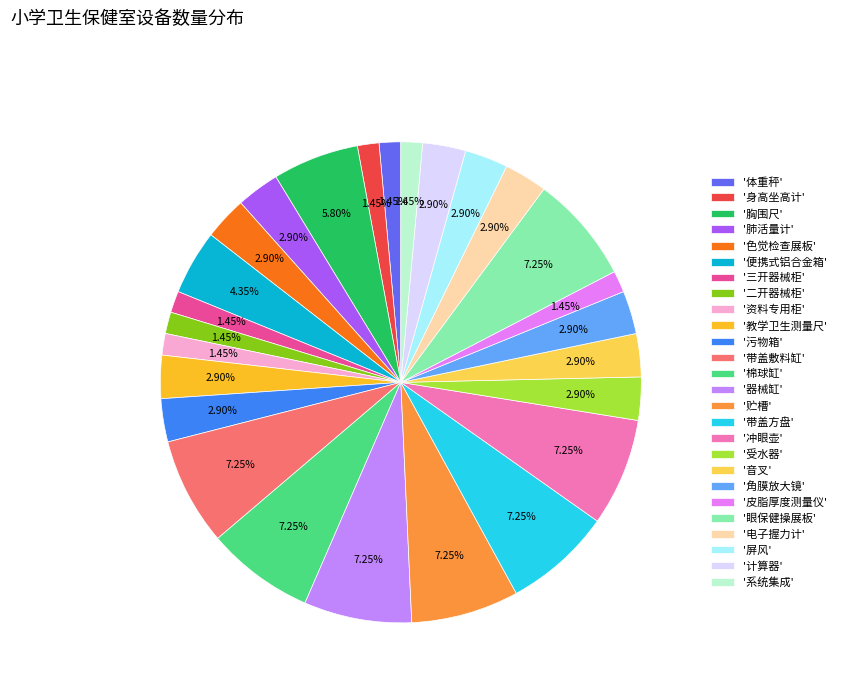

What is the ratio of the value at '电子握力计' to the value at '器械缸'?

0.4